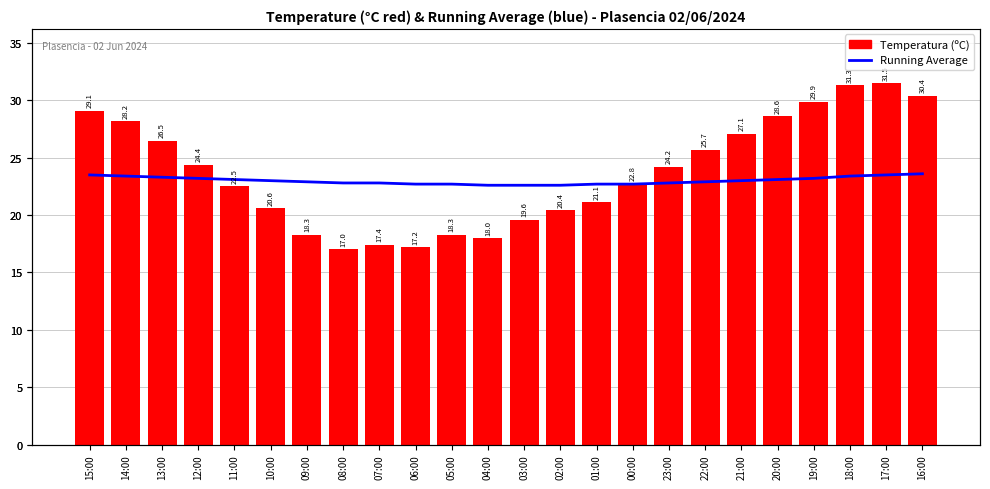

Between 14:00 and 12:00, which is larger?

14:00